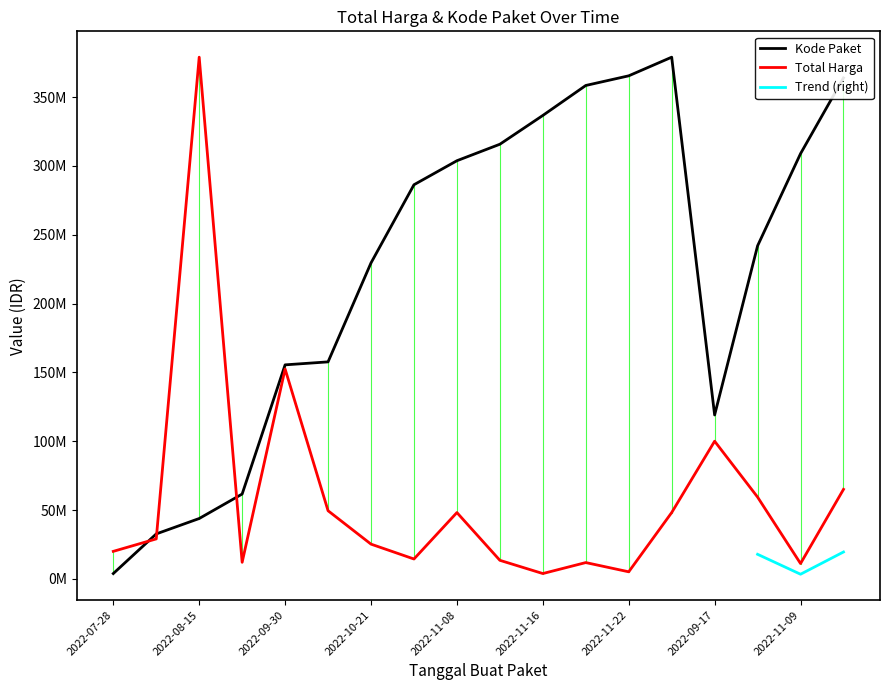

The value of Kode Paket at 2022-11-16 is 336735239.1. True or false?

True